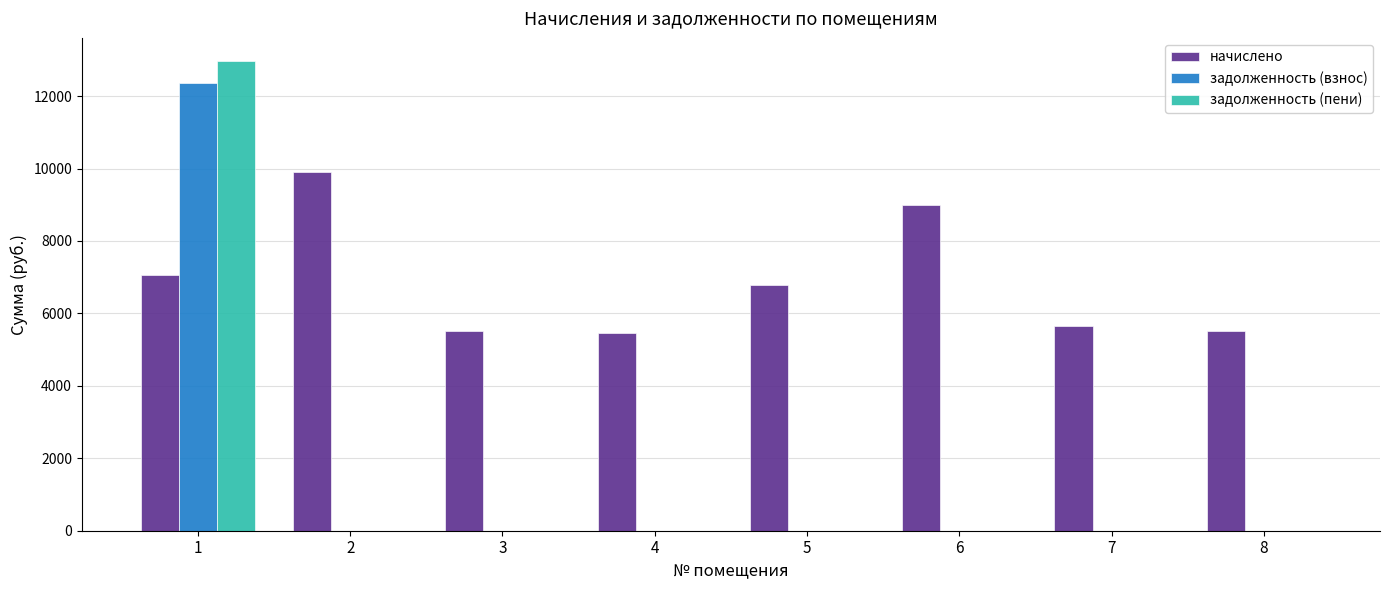

How many groups of bars are there?

8